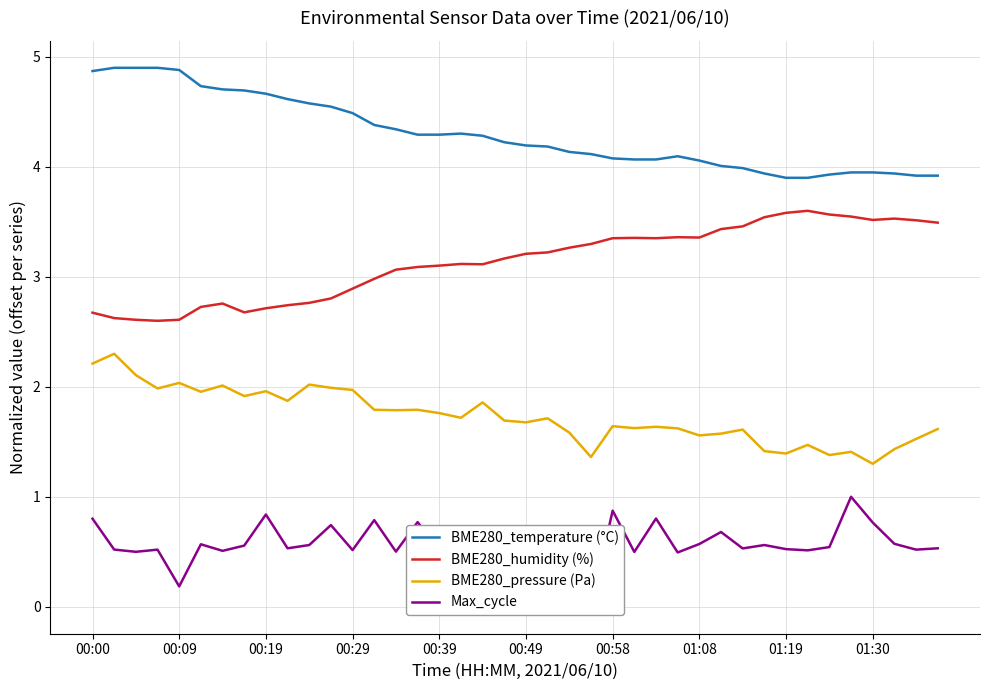

At which category is the sum across all series the highest?

00:00